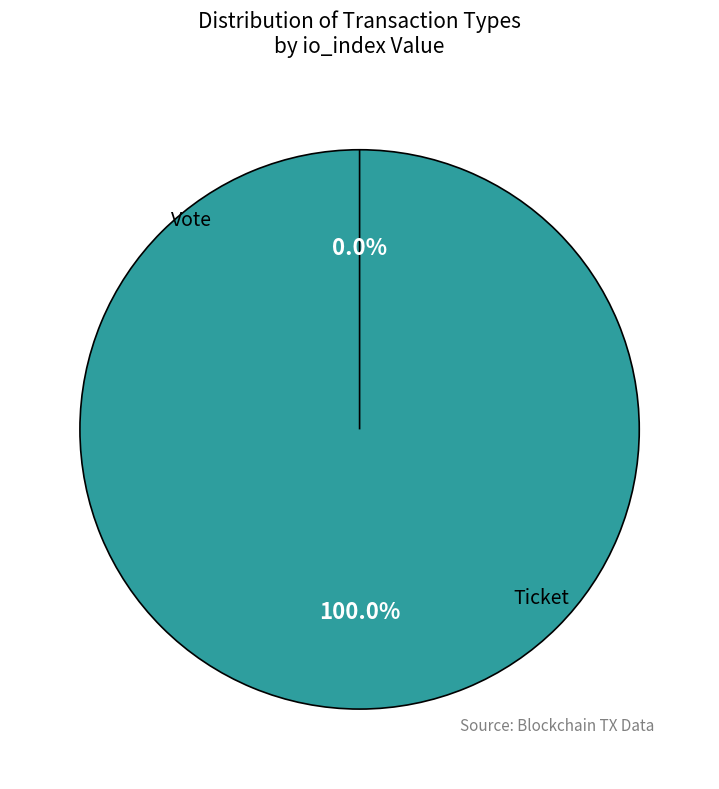

Do Vote (io_index=1) and Ticket (io_index=0) together represent more than half of the pie?

Yes